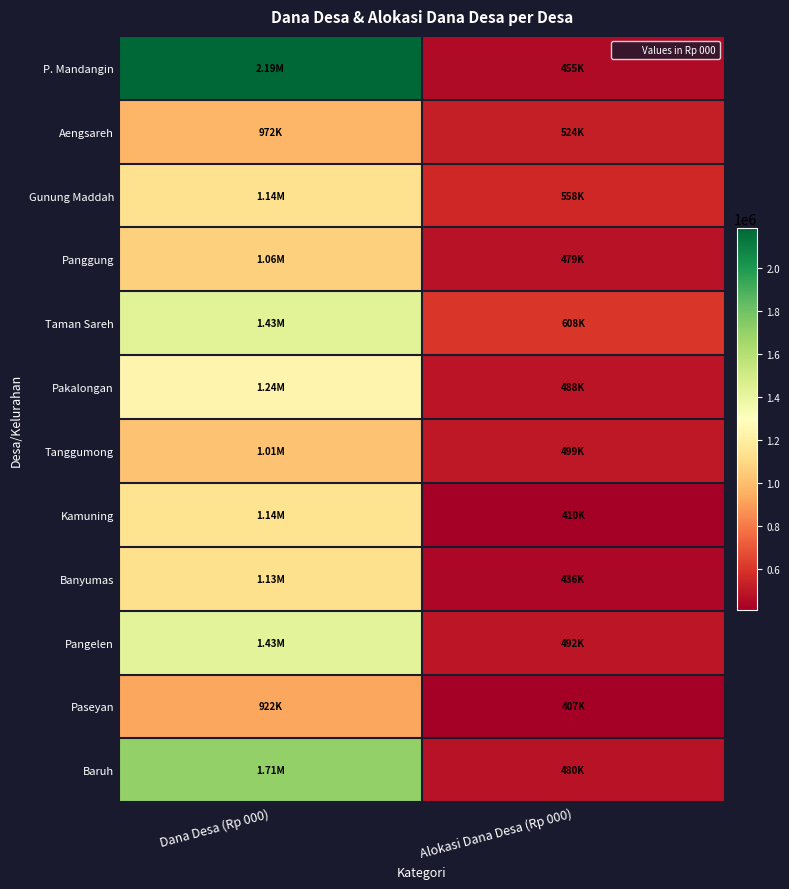

Which series changed the most between Dana Desa (Rp 000) and Alokasi Dana Desa (Rp 000)?

P. Mandangin